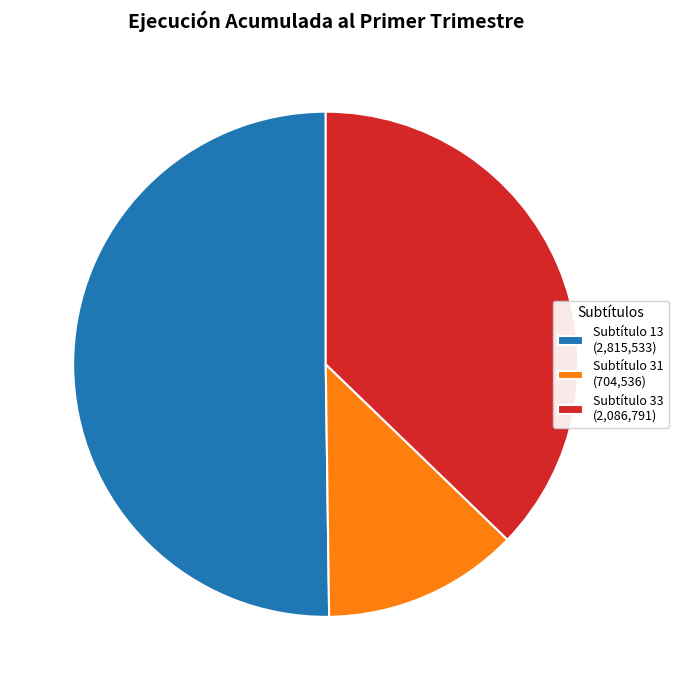

Combined, do Subtítulo 31 (704,536) and Subtítulo 33 (2,086,791) account for over 50%?

No